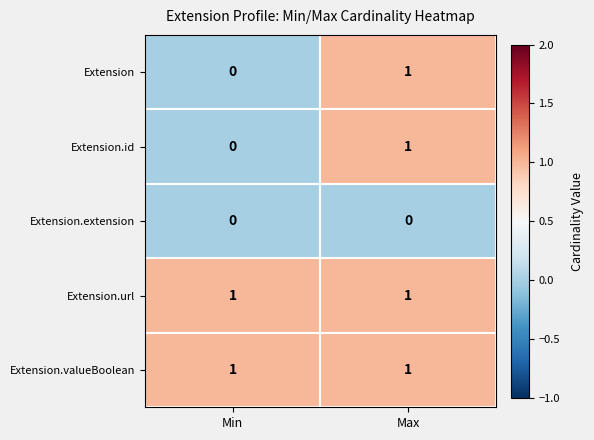

Reading left to right, extract all data points from this chart.

Extension: 0	1
Extension.id: 0	1
Extension.extension: 0	0
Extension.url: 1	1
Extension.valueBoolean: 1	1